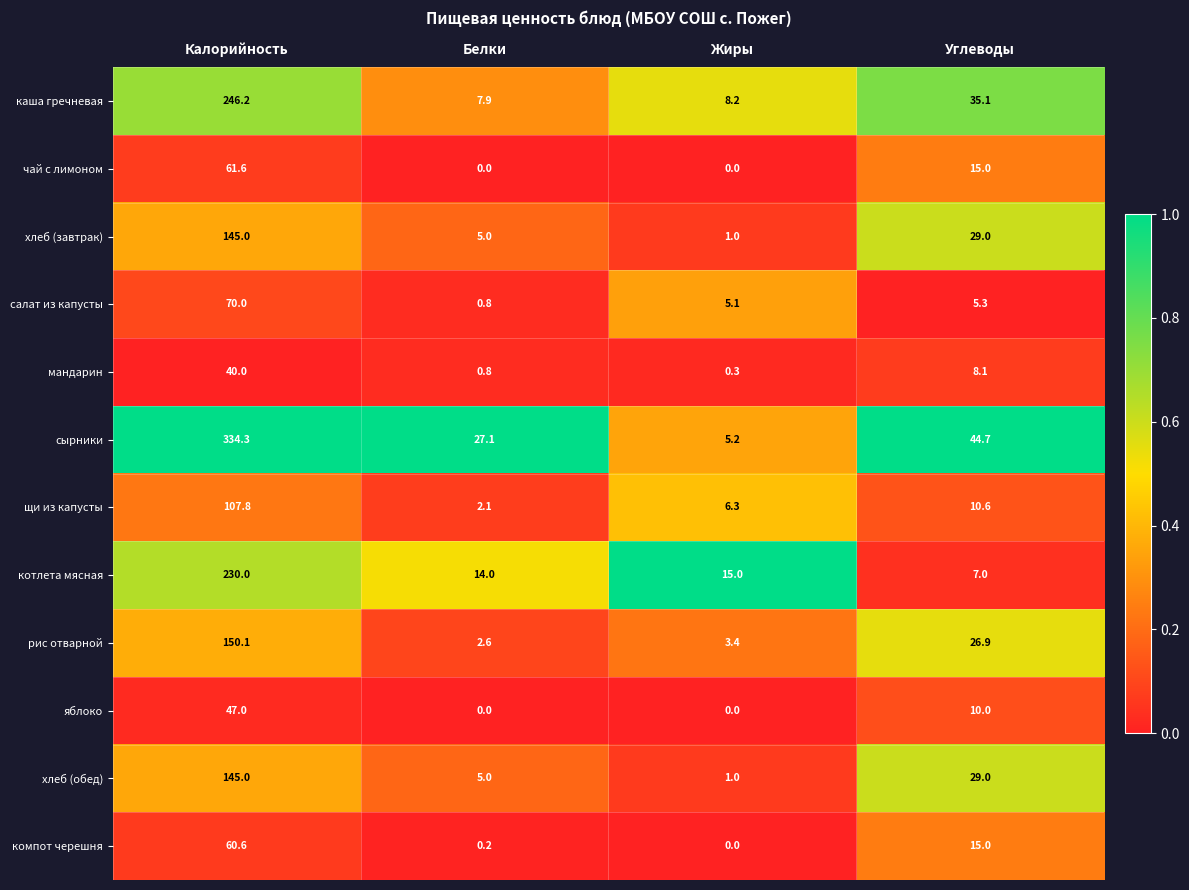

The яблоко series shows 5.5 at Углеводы. True or false?

False